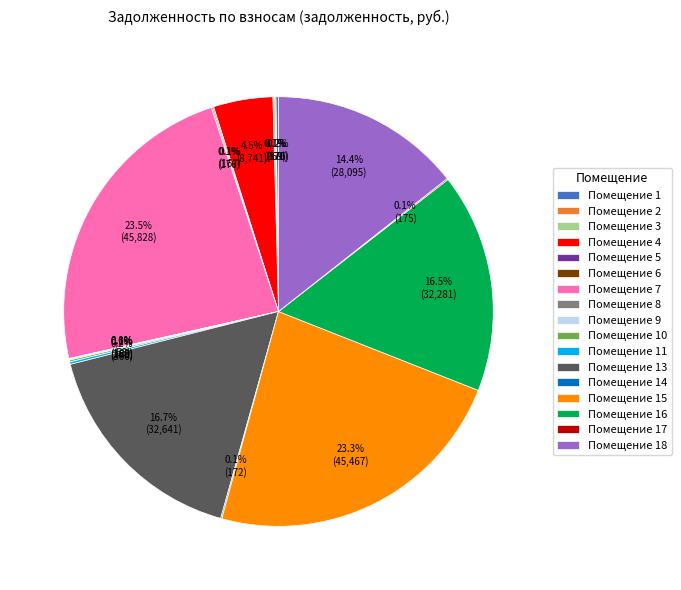

Is there any slice that represents more than half of the pie?

No